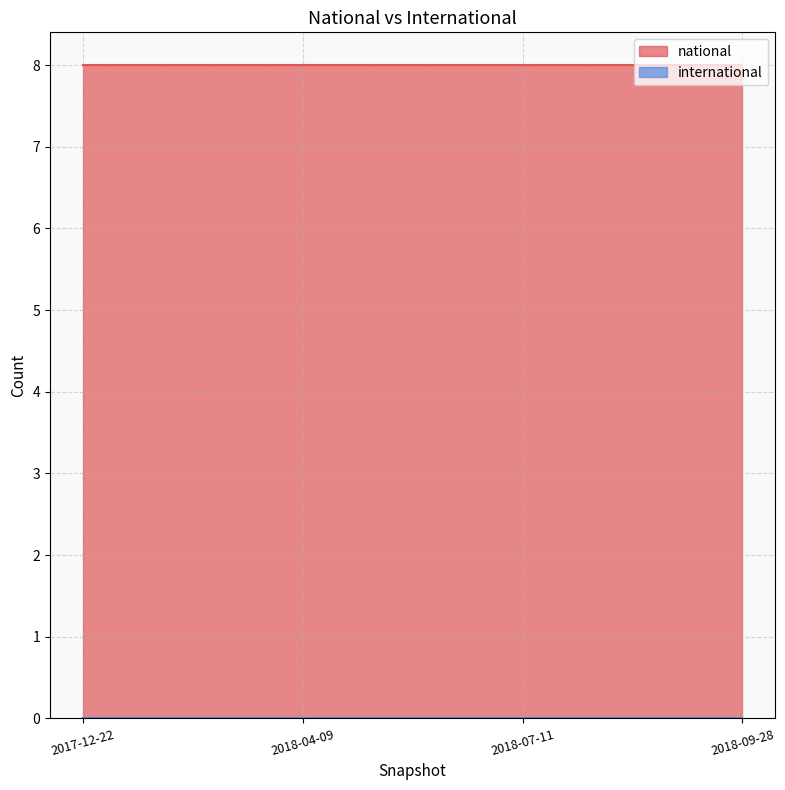

What is the label of the 3rd point from the right?

2018-04-09